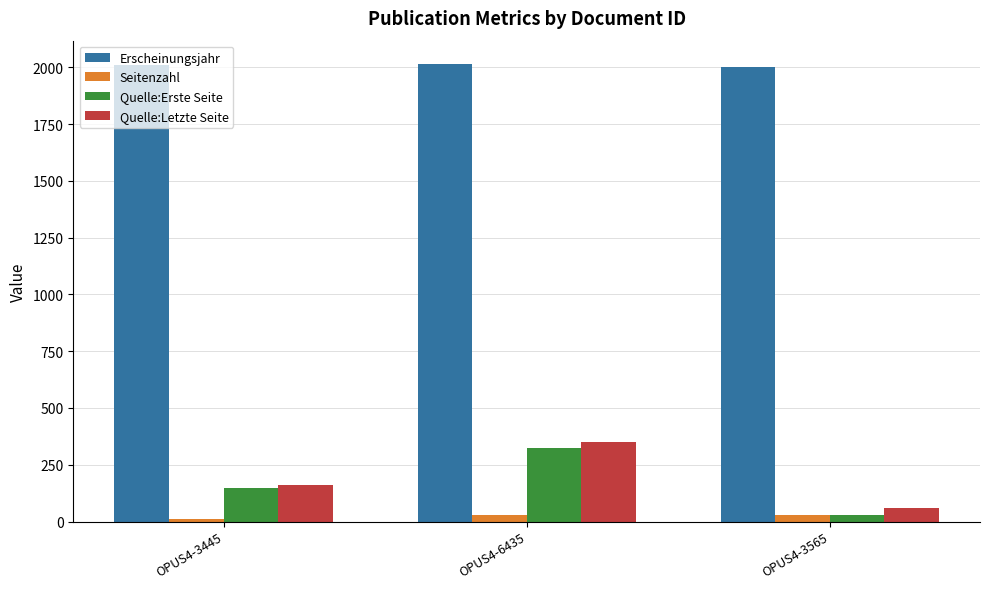

How many groups of bars are there?

3